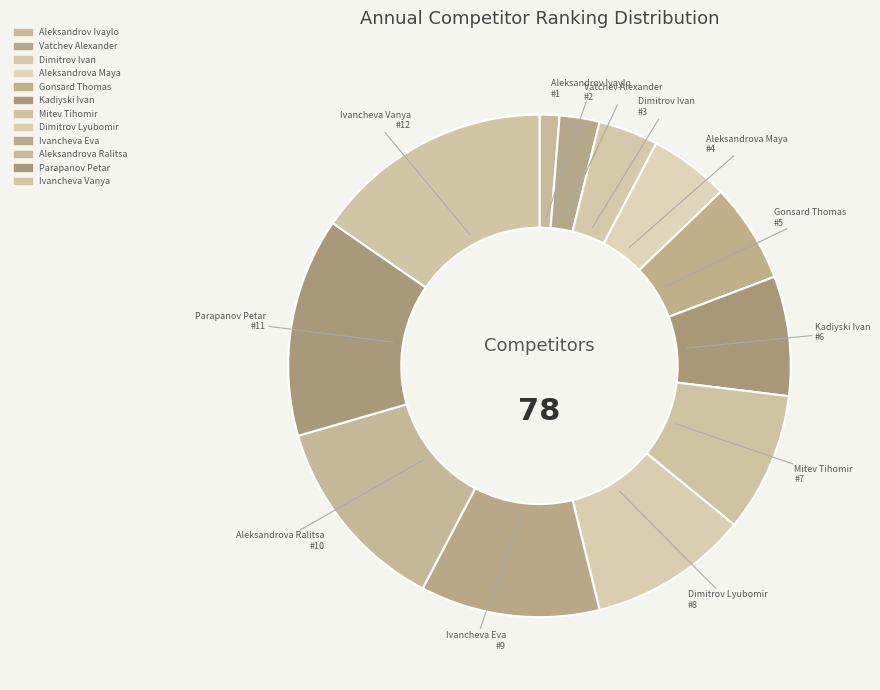

Is it true that Gonsard Thomas is 1% of the pie?

False